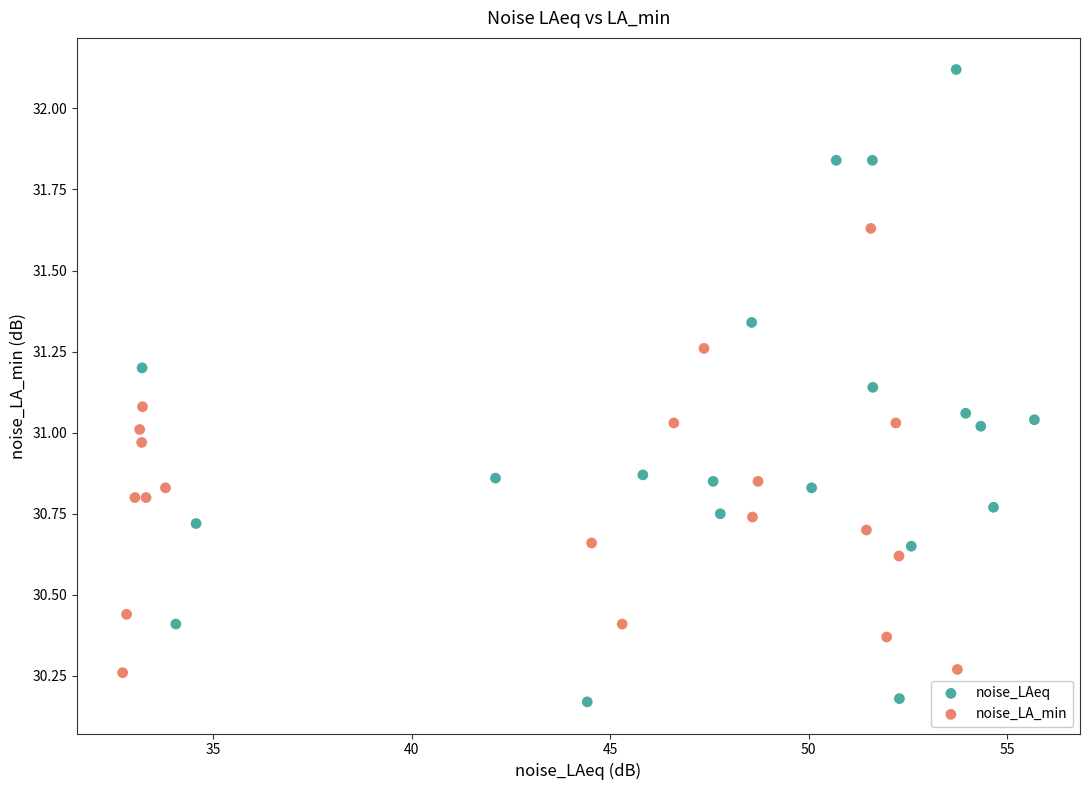

Which series contains the lowest Y value?

noise_LAeq